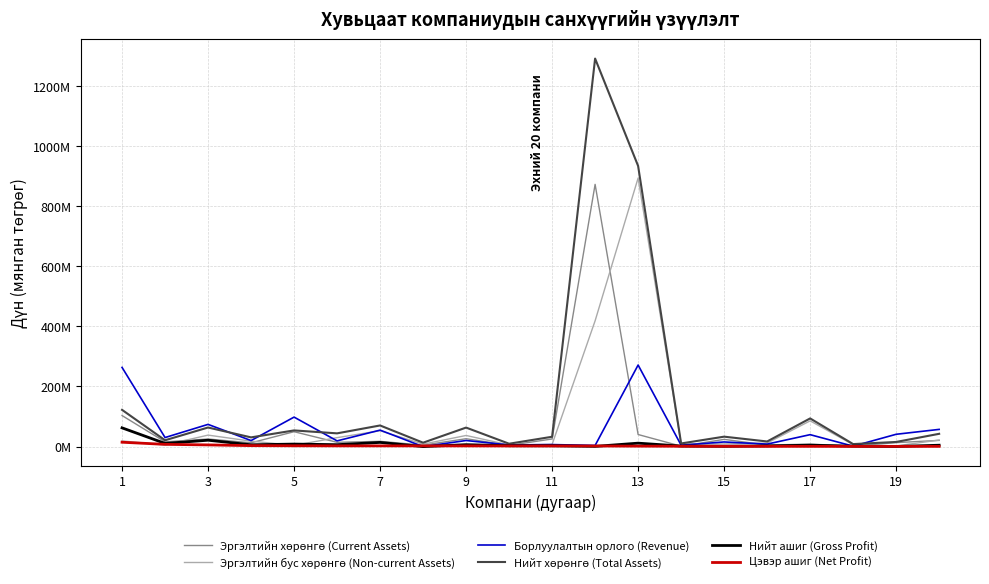

True or false: Эргэлтийн хөрөнгө (Current Assets) and Цэвэр ашиг (Net Profit) cross at least once.

False